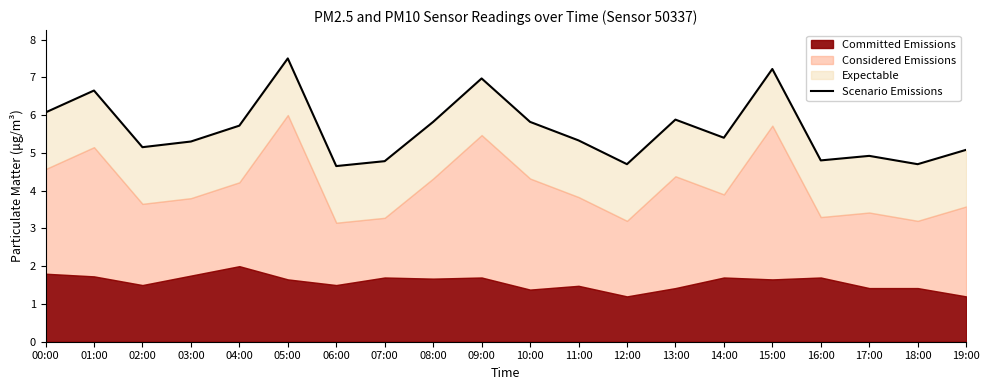

What is the smallest value displayed?

4.7